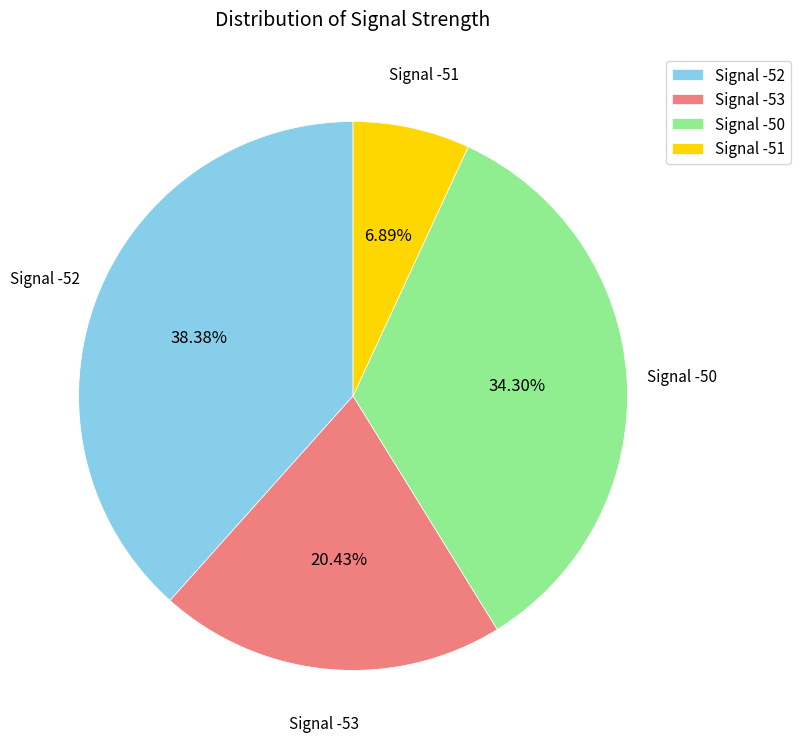

To the nearest percent, what percentage of the pie is Signal -53?

20%